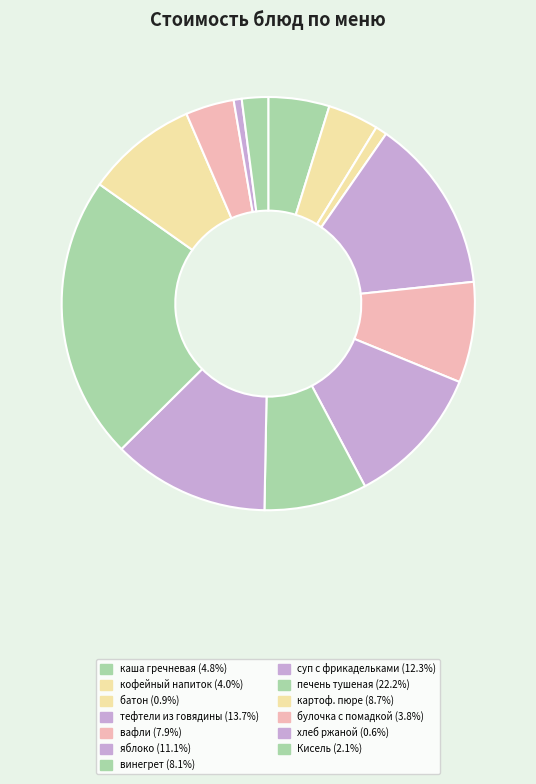

Is there a majority slice in this chart?

No